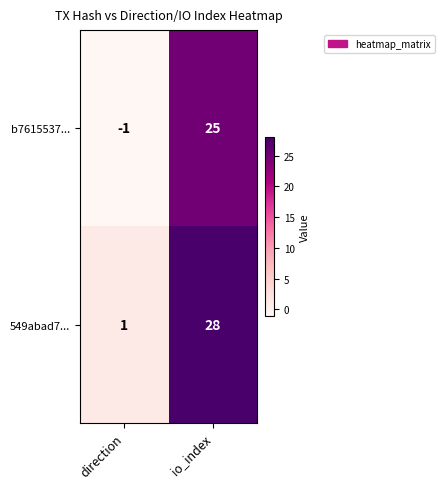

Is the value of 549abad7... at io_index greater than the value of b7615537... at direction?

Yes